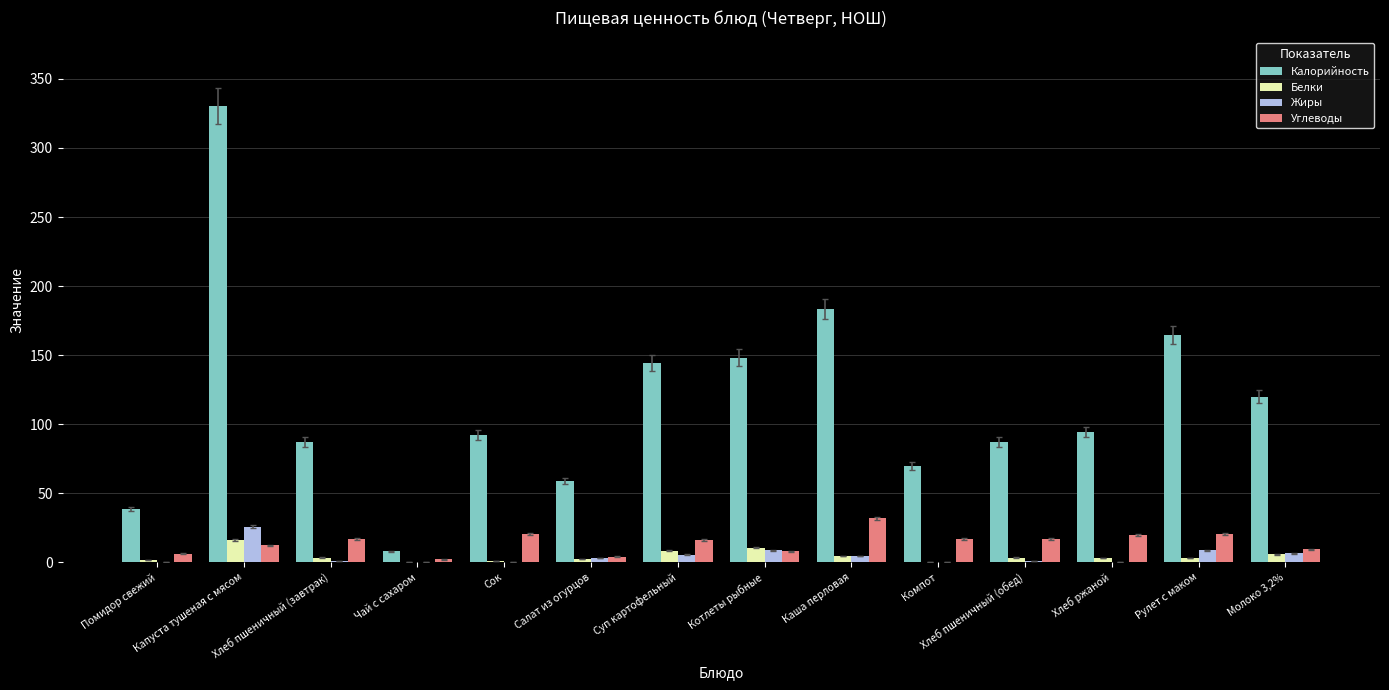

At which category is the sum across all series the highest?

Капуста тушеная с мясом